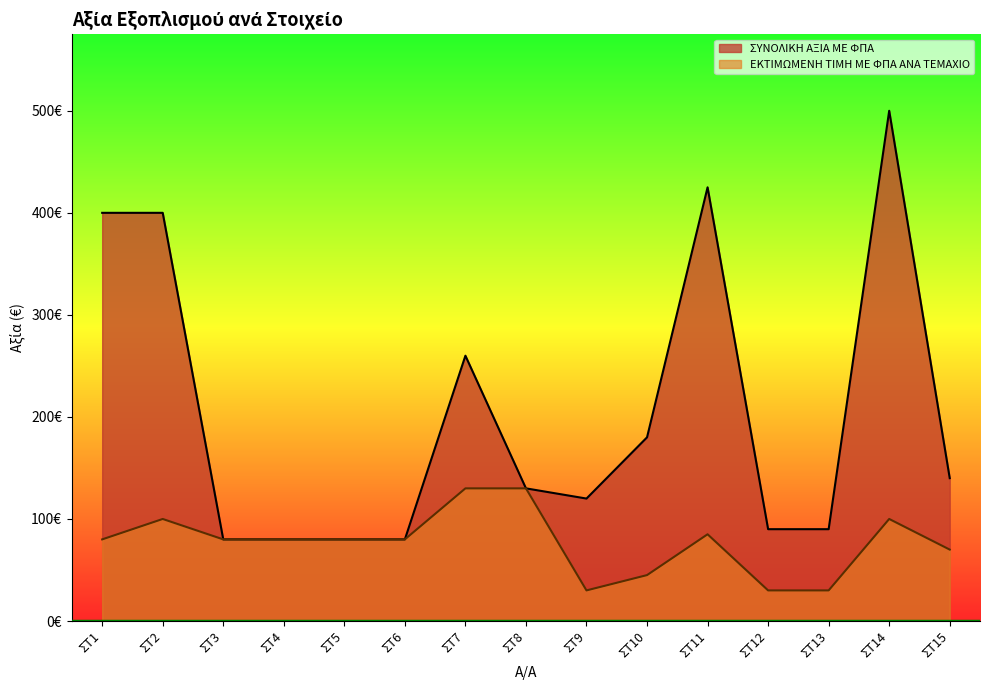

How many lines are shown in the chart?

2